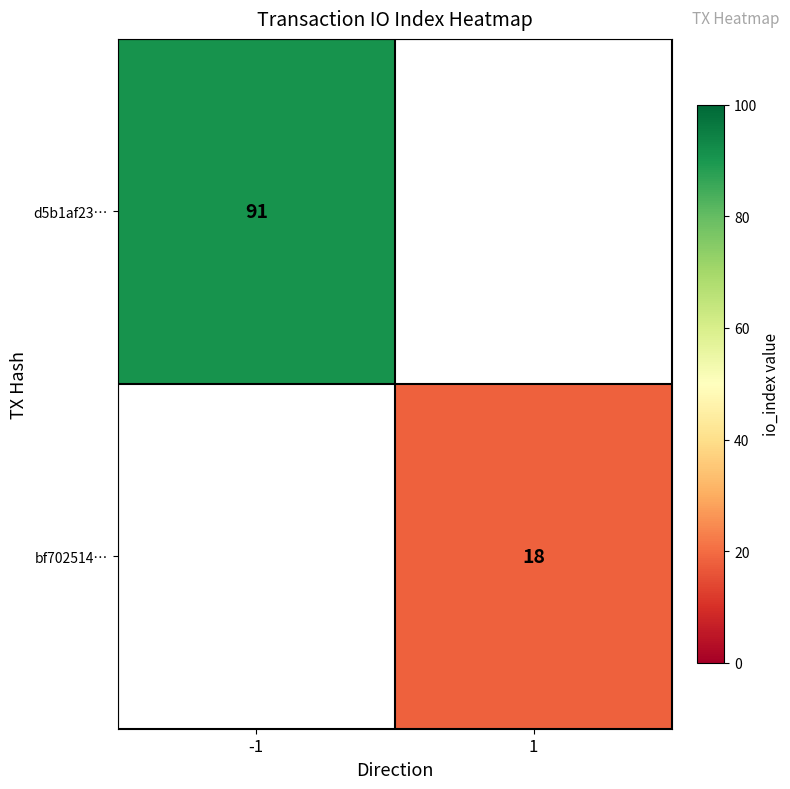

How many series are shown in this chart?

2